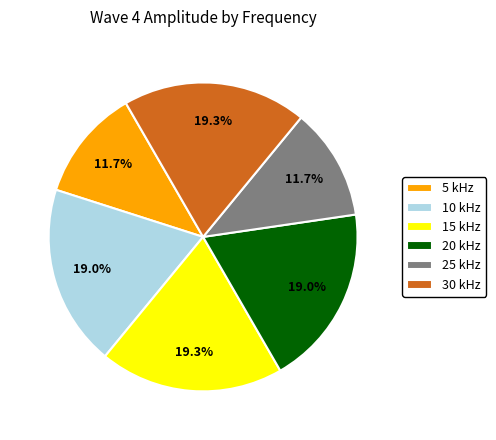

How many segments does this pie chart have?

6